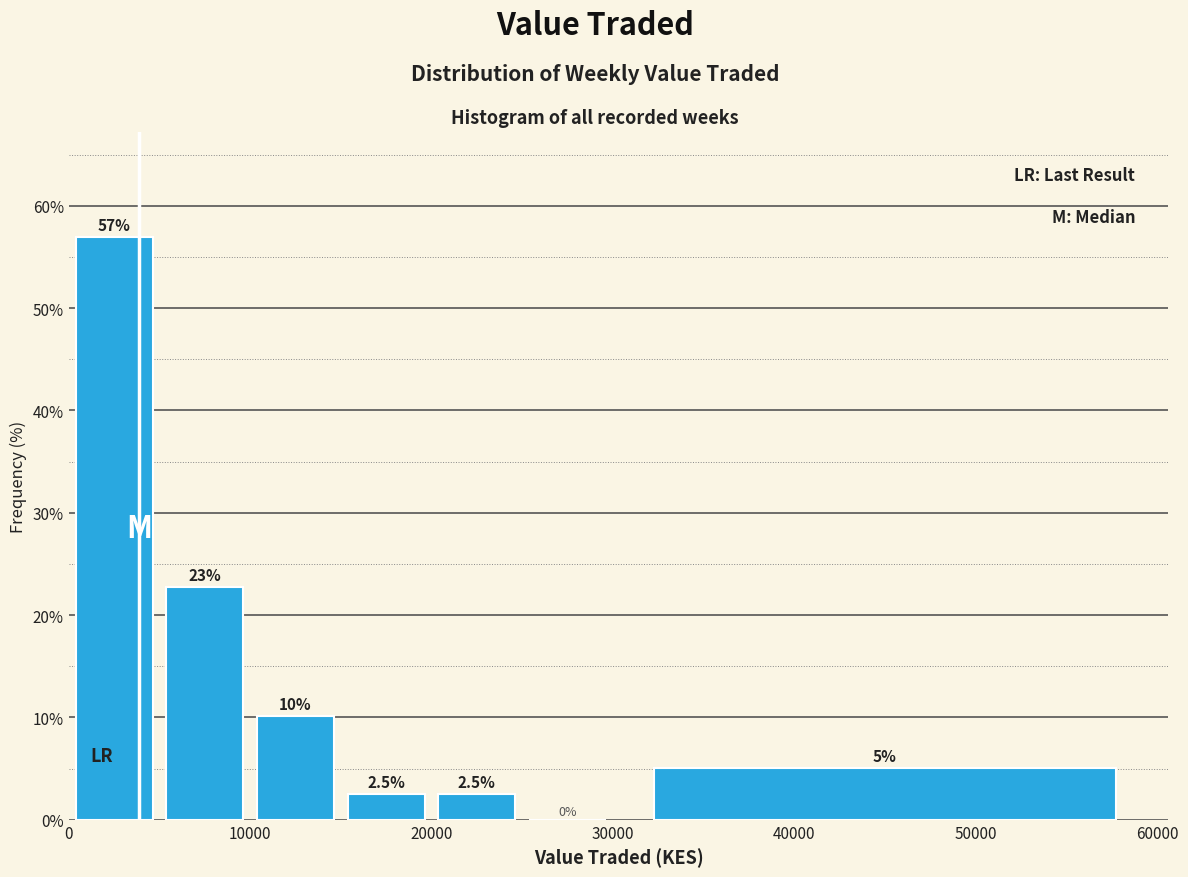

Which range on the x-axis has the tallest bar?

0 to 5000